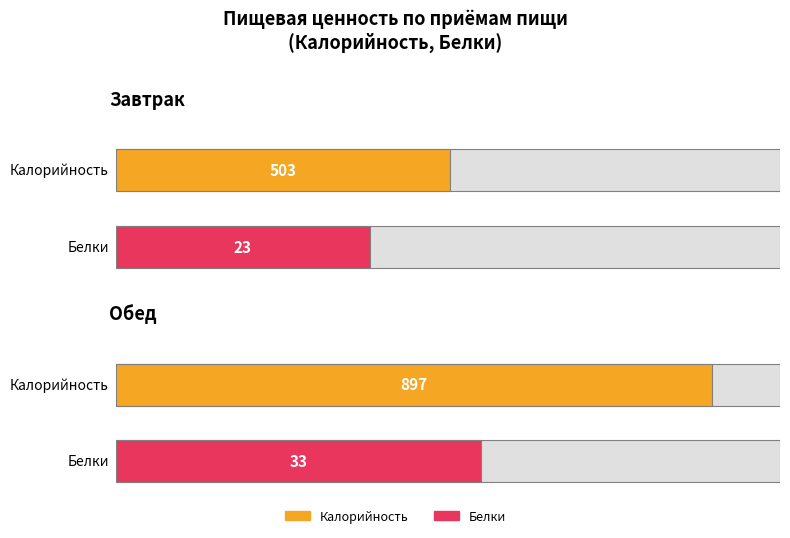

Where is Белки nearest to the value 28?

Завтрак